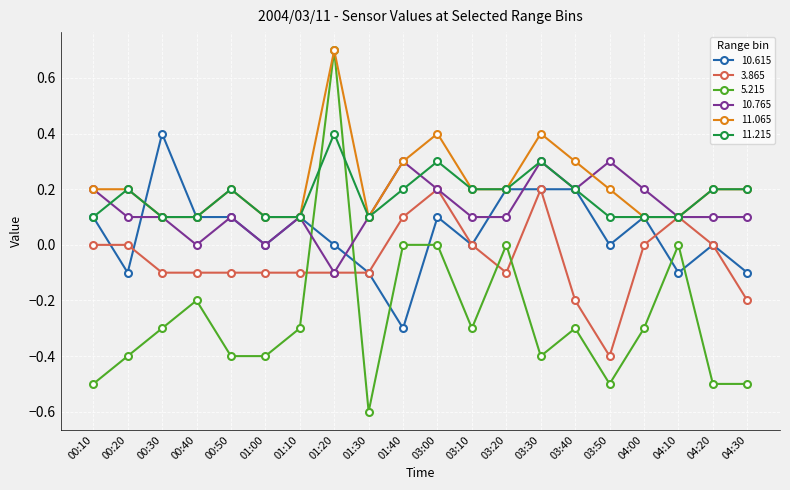

At which label does 5.215 first exceed 0?

01:20